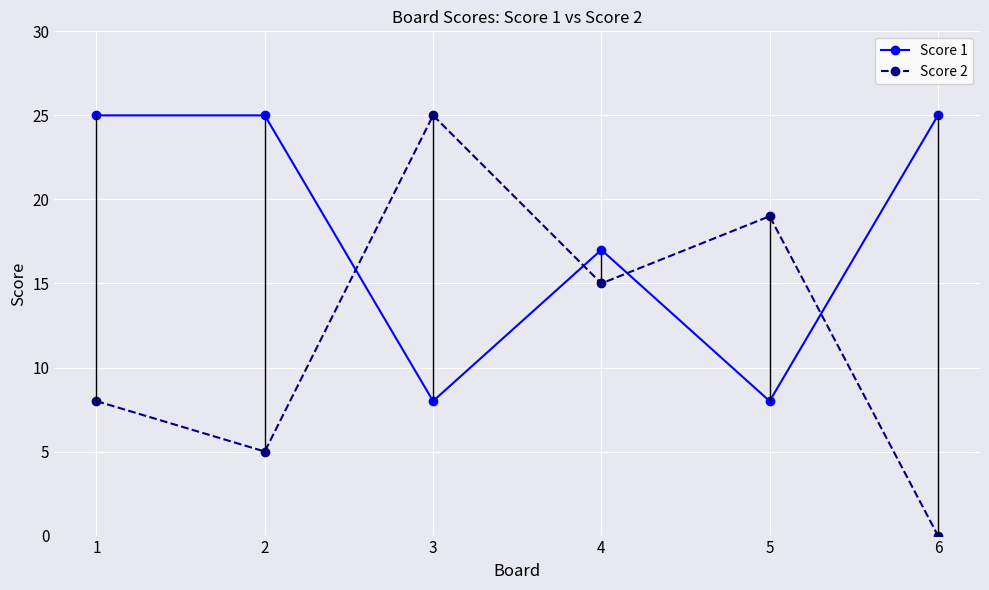

Rank the series by their maximum value, from highest to lowest.

Score 1, Score 2